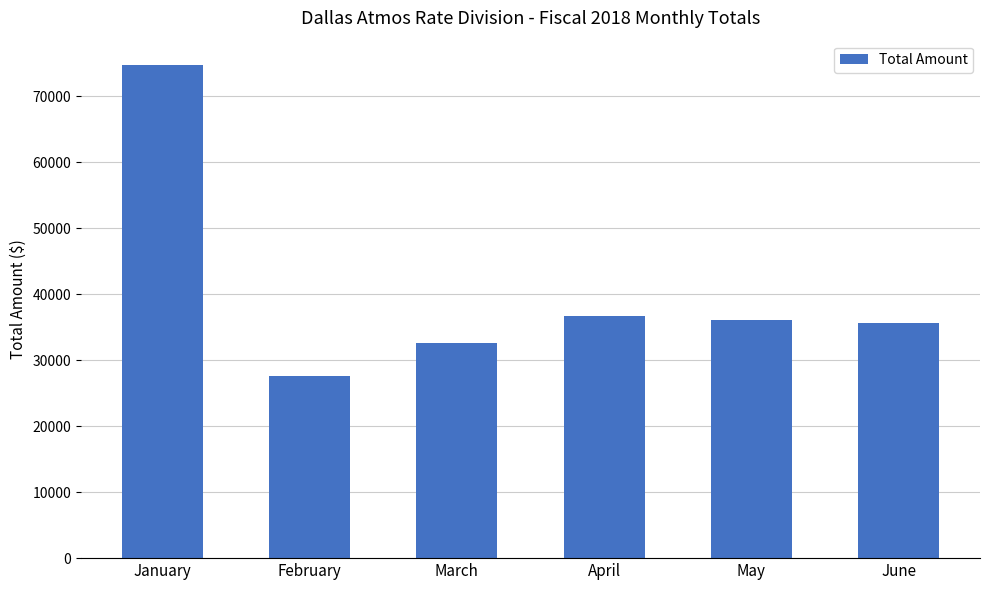

Does the chart contain any negative values?

No